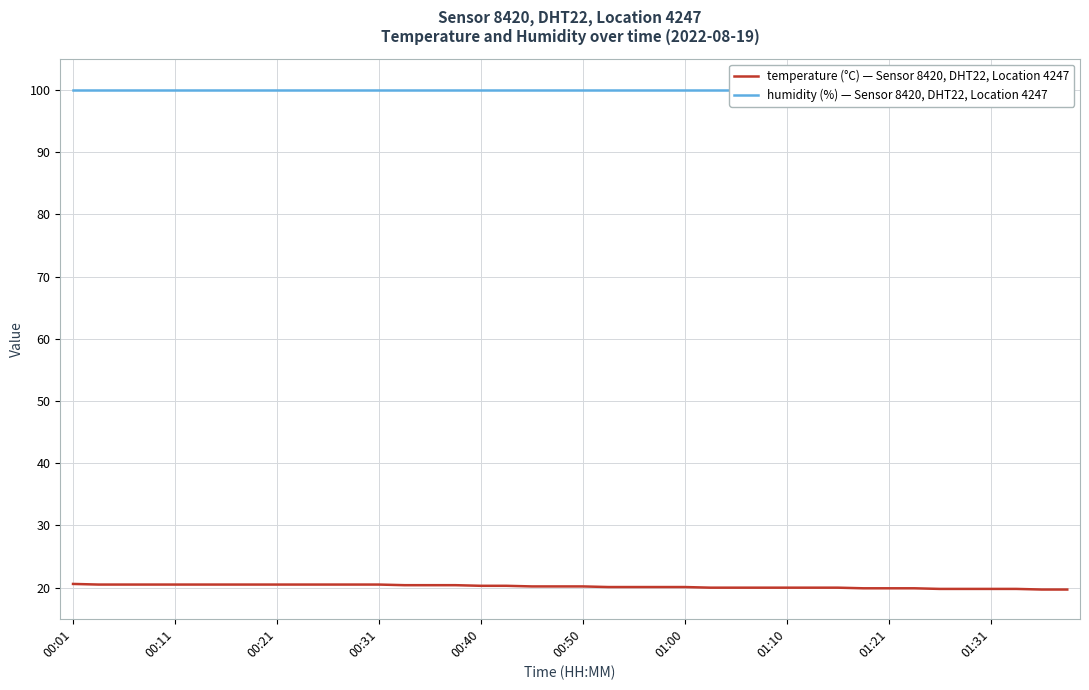

What is the maximum value for temperature (°C) — Sensor 8420, DHT22, Location 4247?

20.6